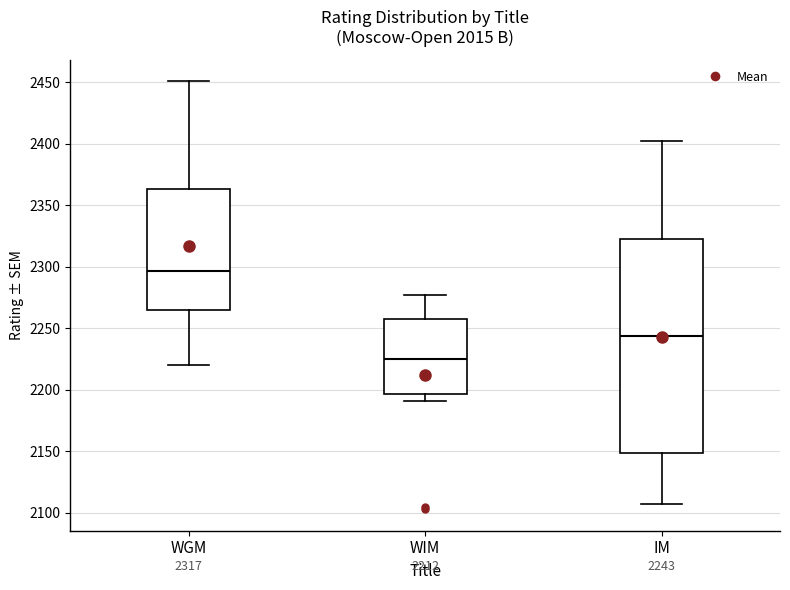

Which box's median line is the lowest?

WIM